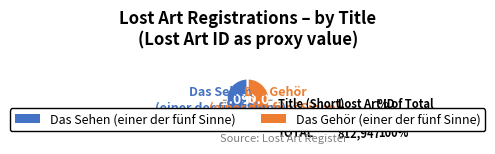

The Das Gehör (einer der fünf Sinne) slice represents 50% of the pie. True or false?

True